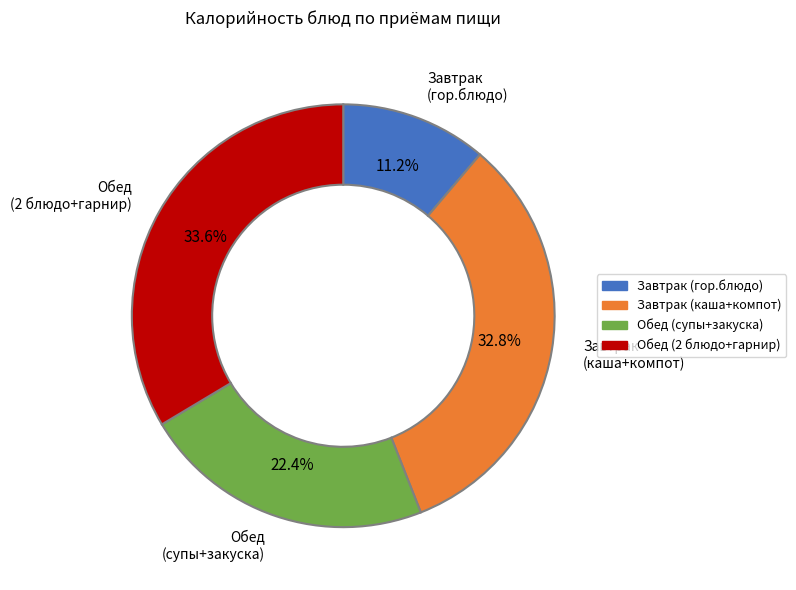

True or false: Завтрак (гор.блюдо) accounts for 1% of the total.

False